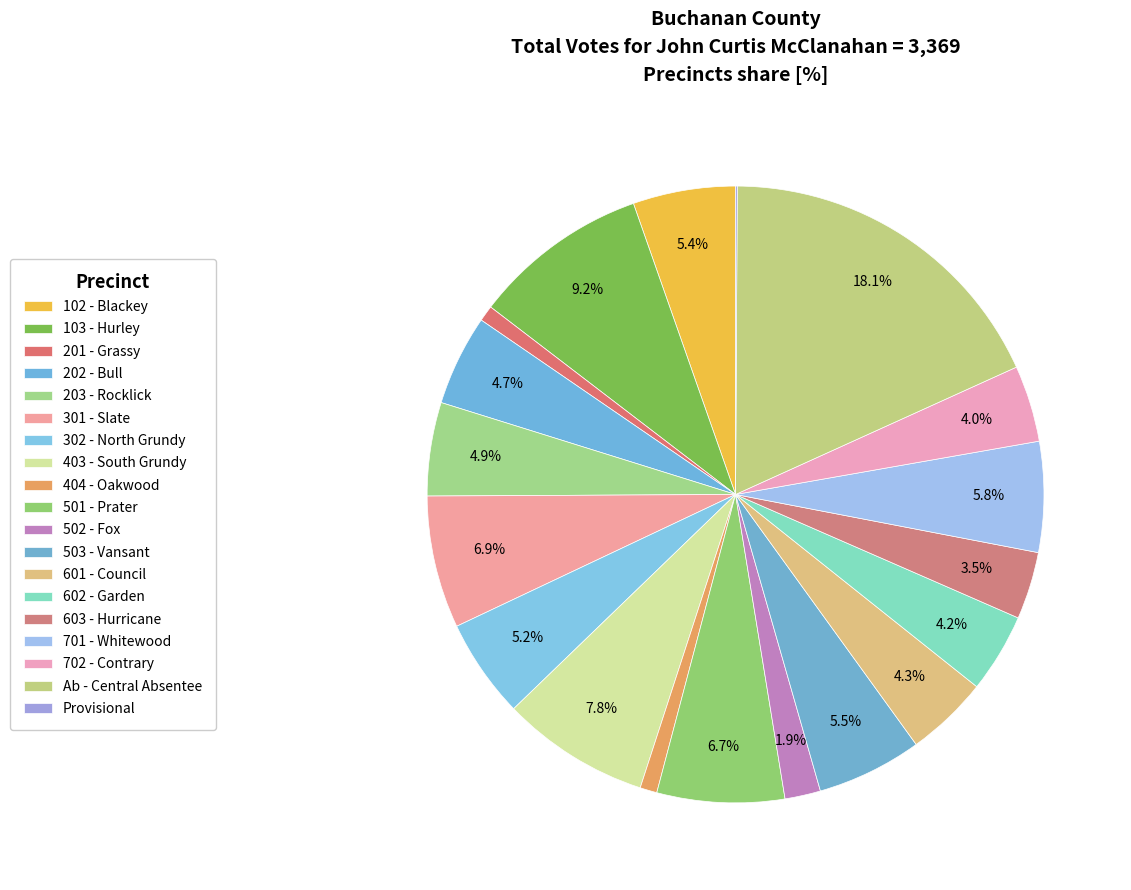

What portion of the pie excludes 103 - Hurley?

90.8%